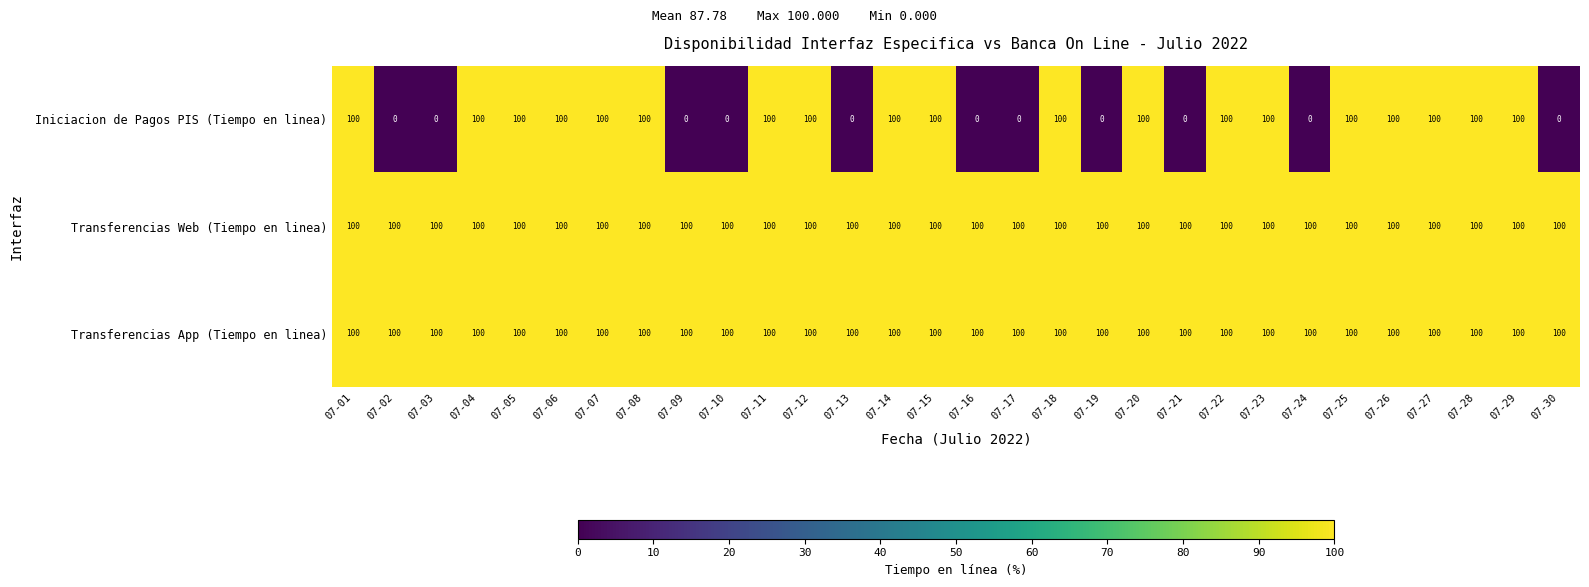

Which series has the largest range (max minus min)?

Iniciacion de Pagos PIS (Tiempo en linea)